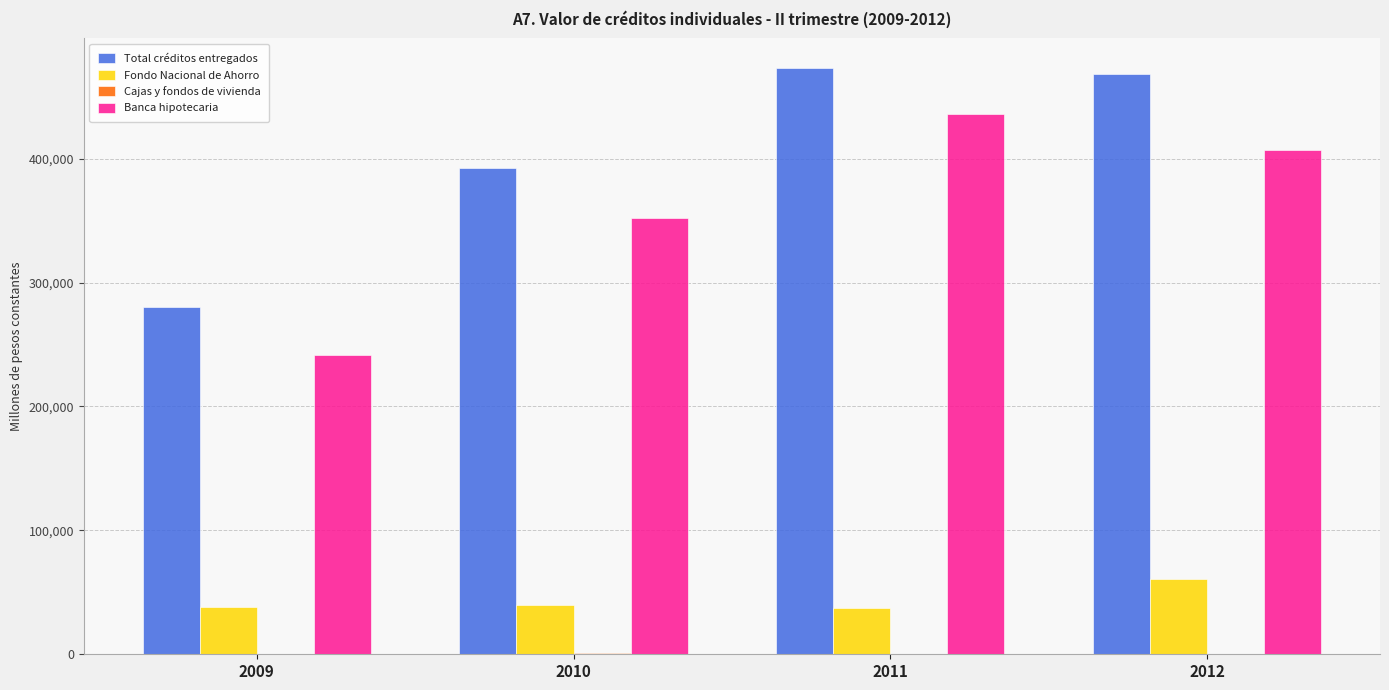

Between 2009 and 2010, which series saw the biggest shift?

Total créditos entregados